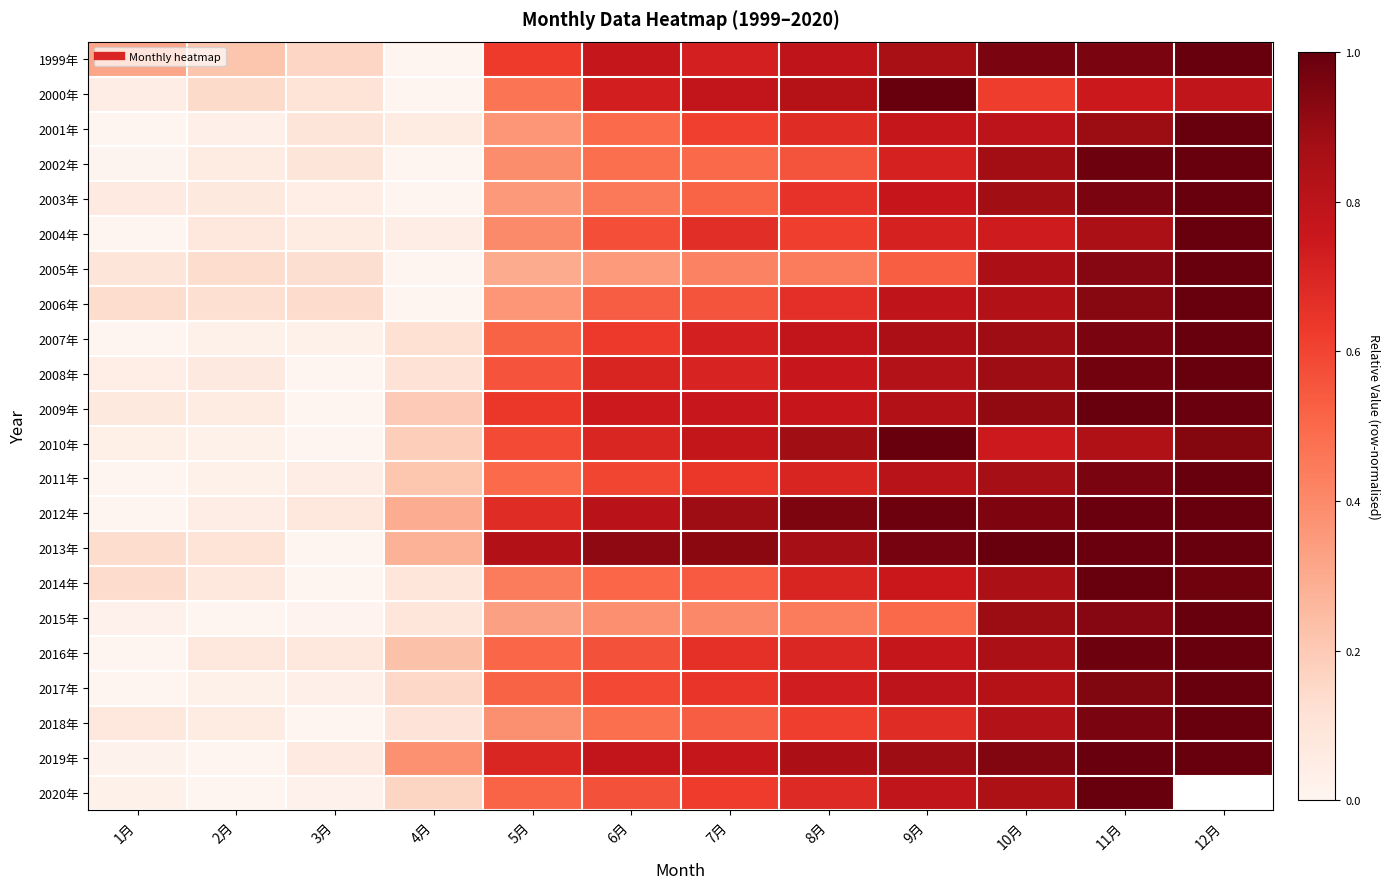

At which label does 2020年 reach its peak?

11月